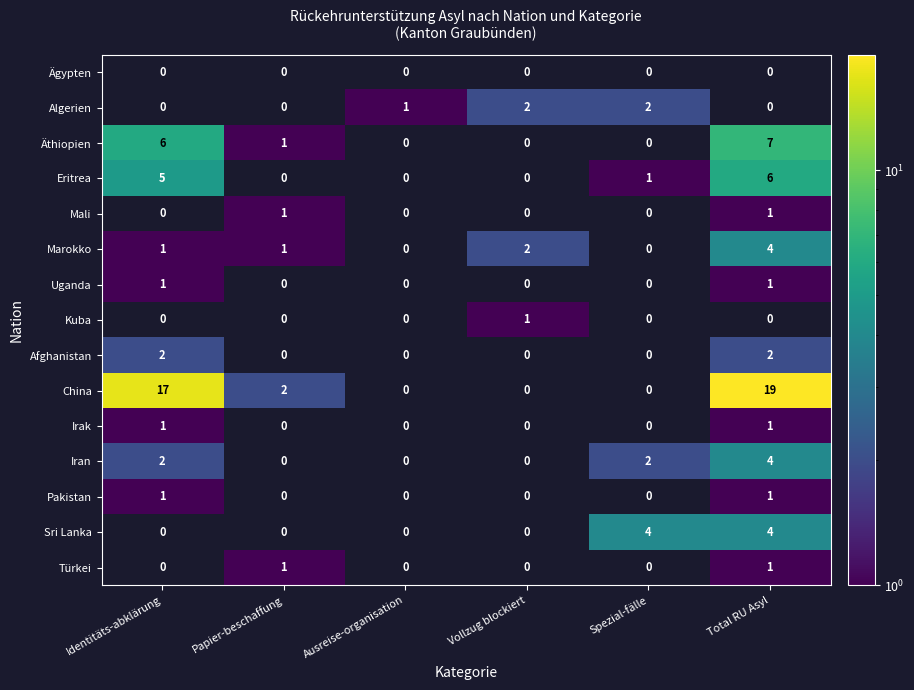

At which category is the sum across all series the highest?

Total RU Asyl